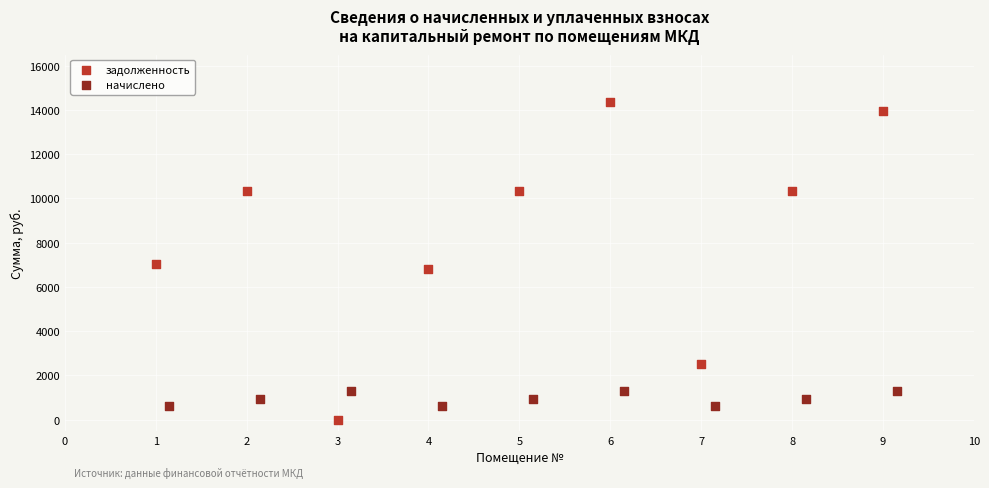

Which series contains the lowest Y value?

задолженность